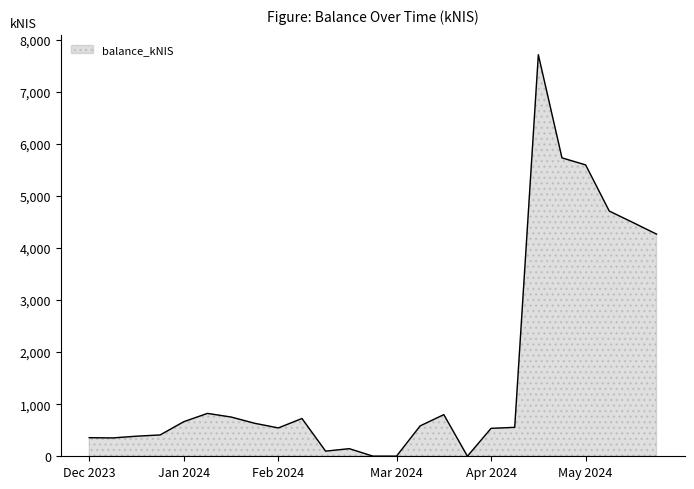

What is the difference between the maximum and second lowest values?

7706.7